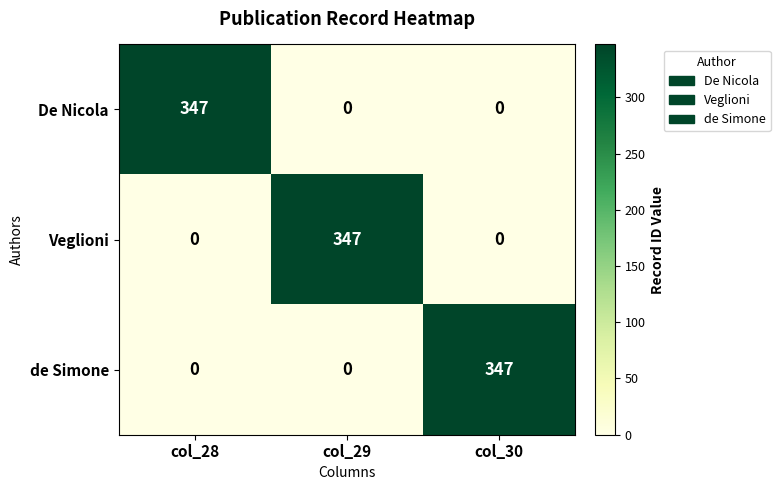

Reading left to right, extract all data points from this chart.

De Nicola: col_28=347	col_29=0	col_30=0
Veglioni: col_28=0	col_29=347	col_30=0
de Simone: col_28=0	col_29=0	col_30=347